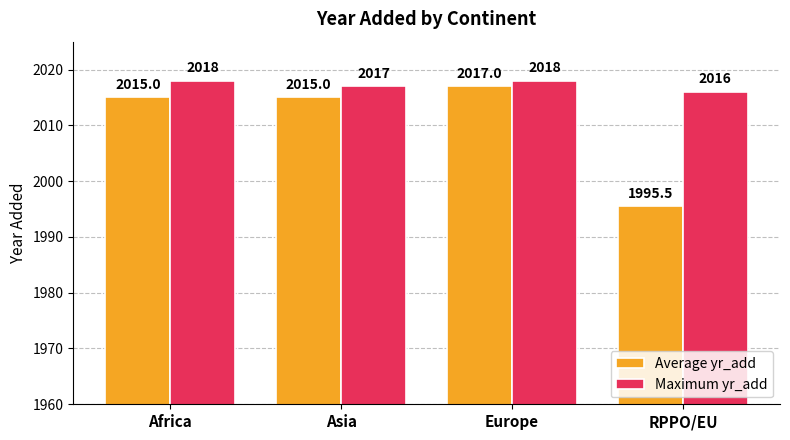

The Maximum yr_add series shows 520.1 at Asia. True or false?

False